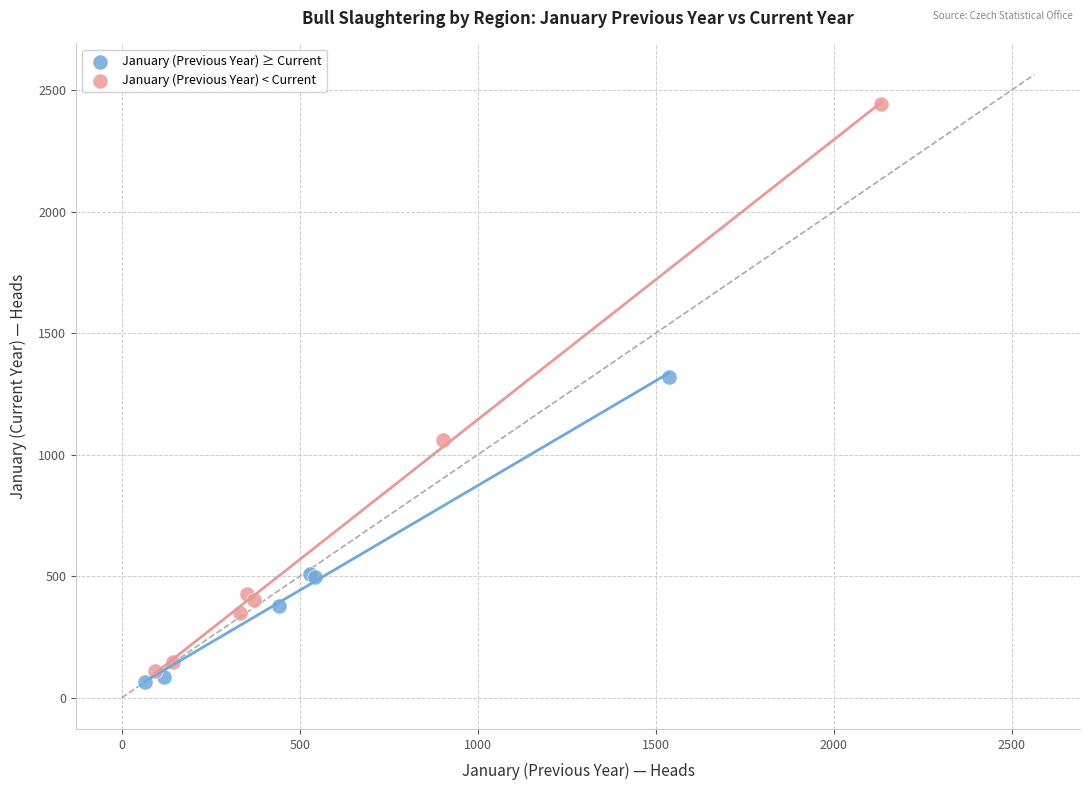

Which series has the largest Y range (max minus min)?

January (Previous Year) < Current